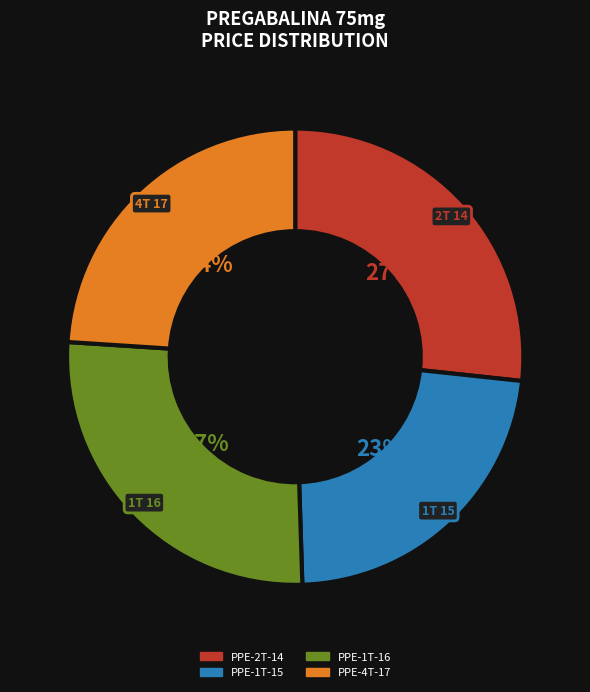

Is there a majority slice in this chart?

No